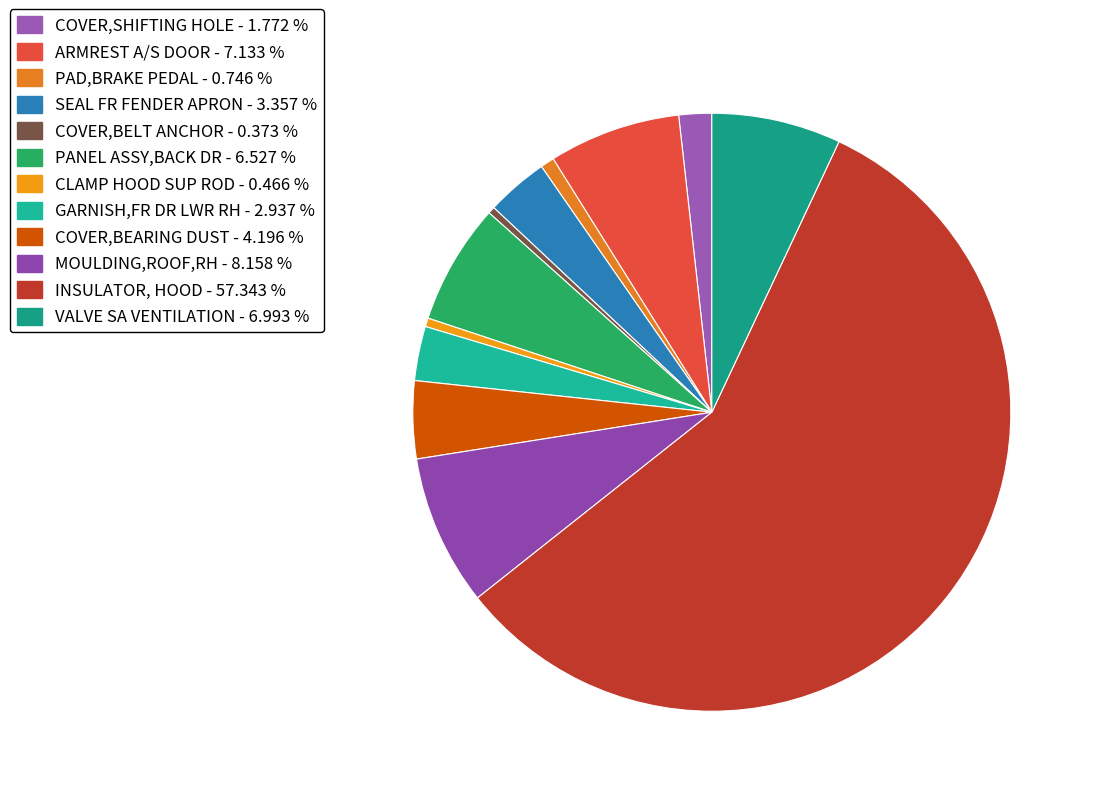

Which has a higher value, PANEL ASSY,BACK DR or SEAL FR FENDER APRON?

PANEL ASSY,BACK DR